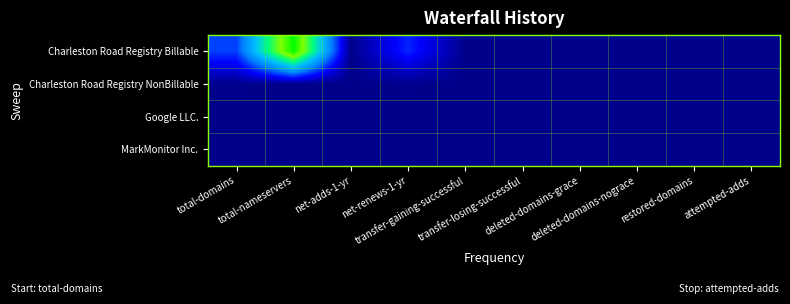

Which has a higher value, net-renews-1-yr or restored-domains?

net-renews-1-yr